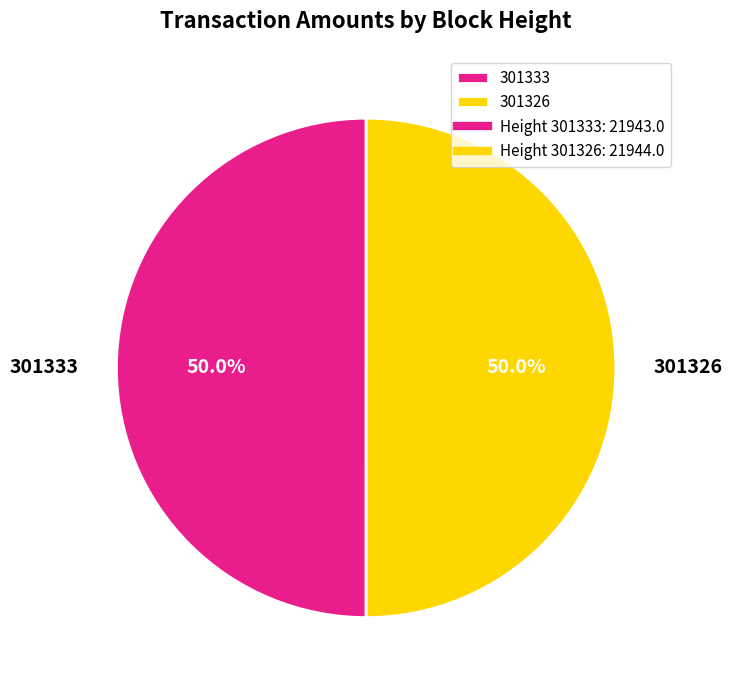

The 301326 slice represents 64% of the pie. True or false?

False